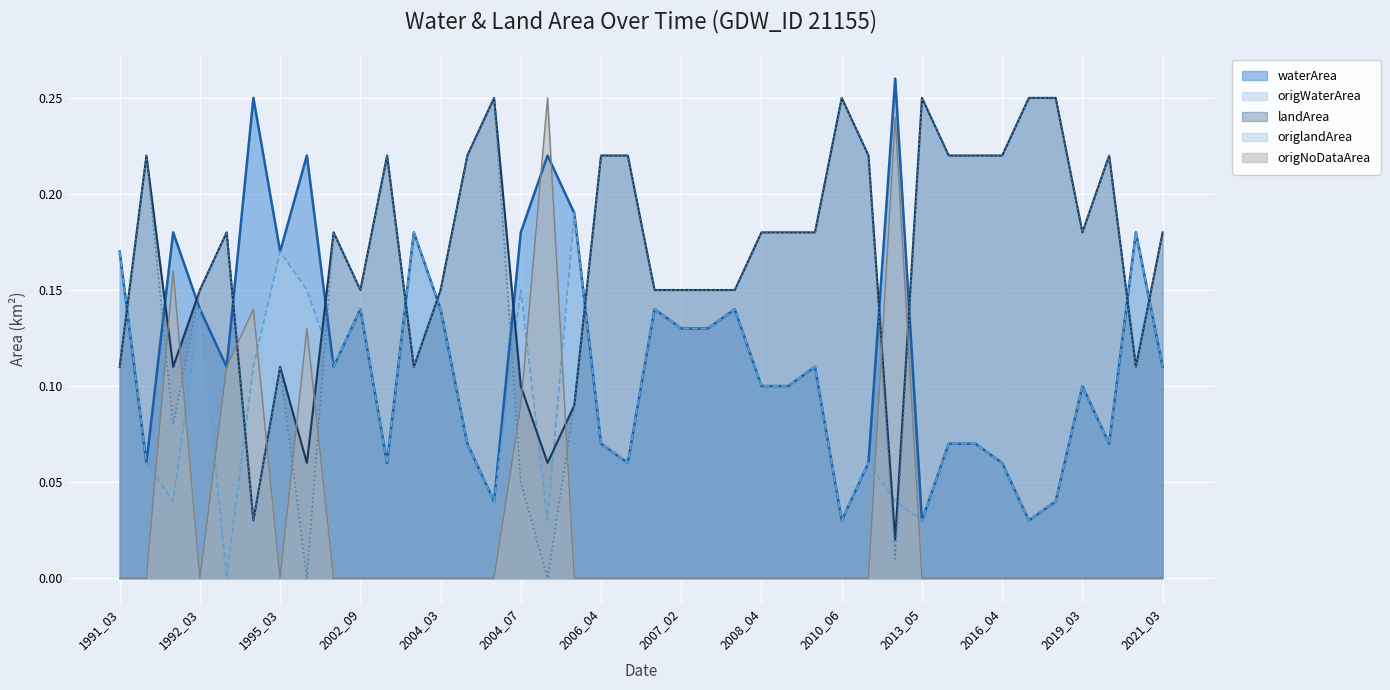

At which label is origlandArea closest to 0?

2001_07